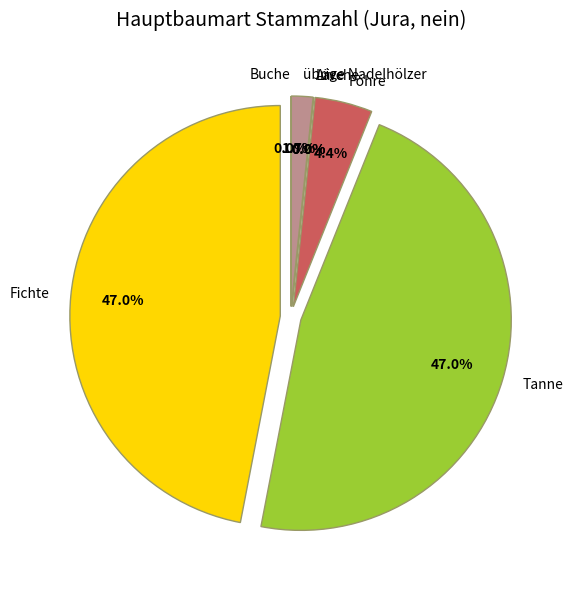

What is the change in value from Fichte to Buche?

-85